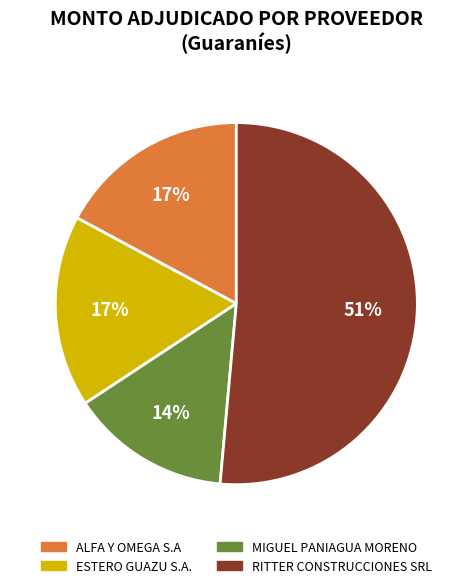

To the nearest percent, what is the difference between the largest and smallest slice percentages?

37%